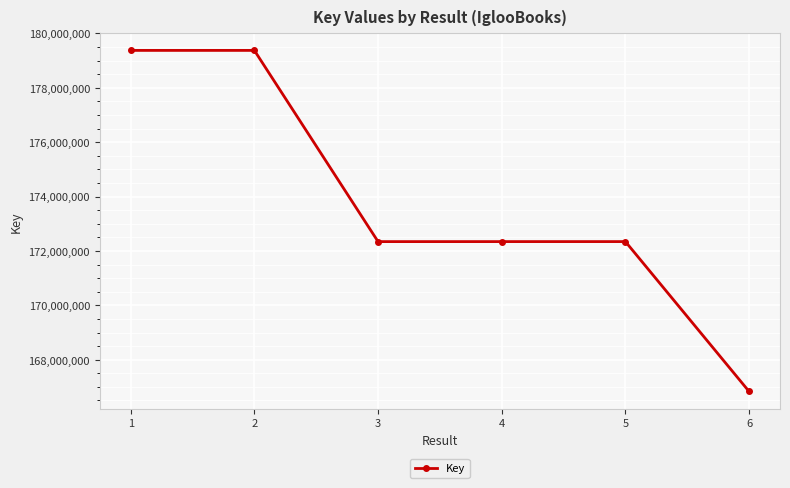

How many categories are shown in the chart?

6